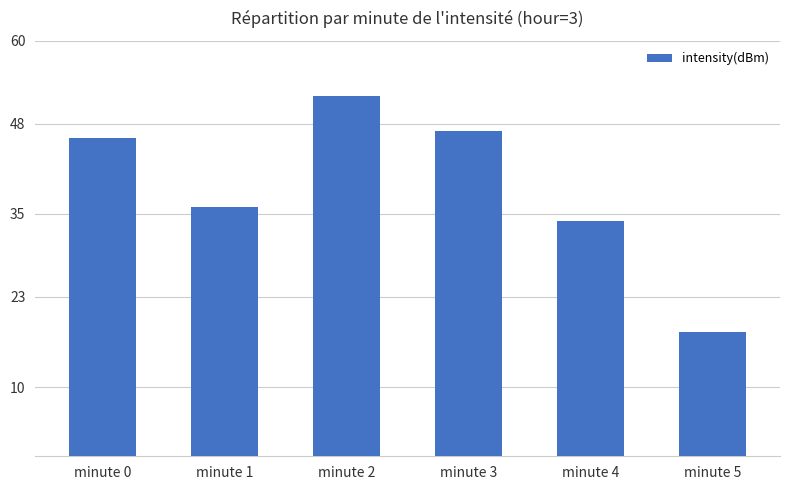

Which category has the highest value across all series?

minute 2